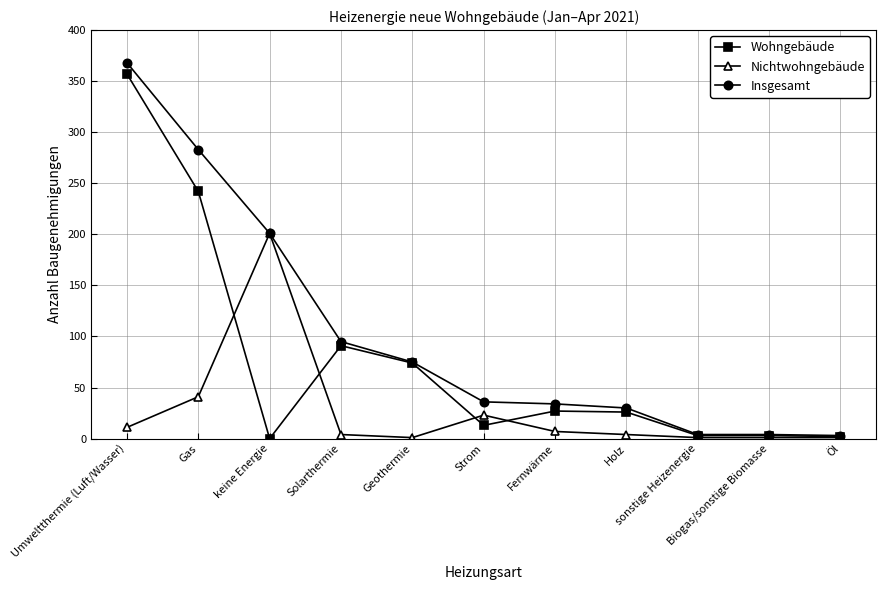

What is the value of the Nichtwohngebäude point at the 3rd from the left?

201